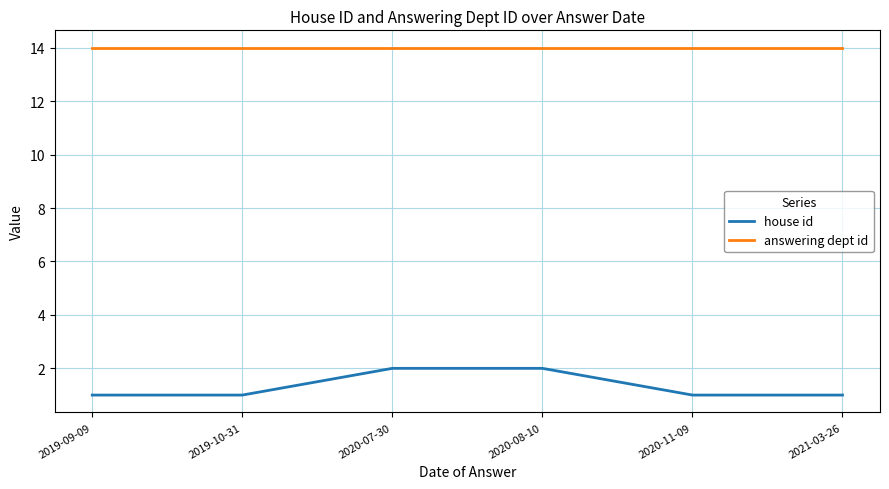

At which label is house id closest to 1?

2019-09-09